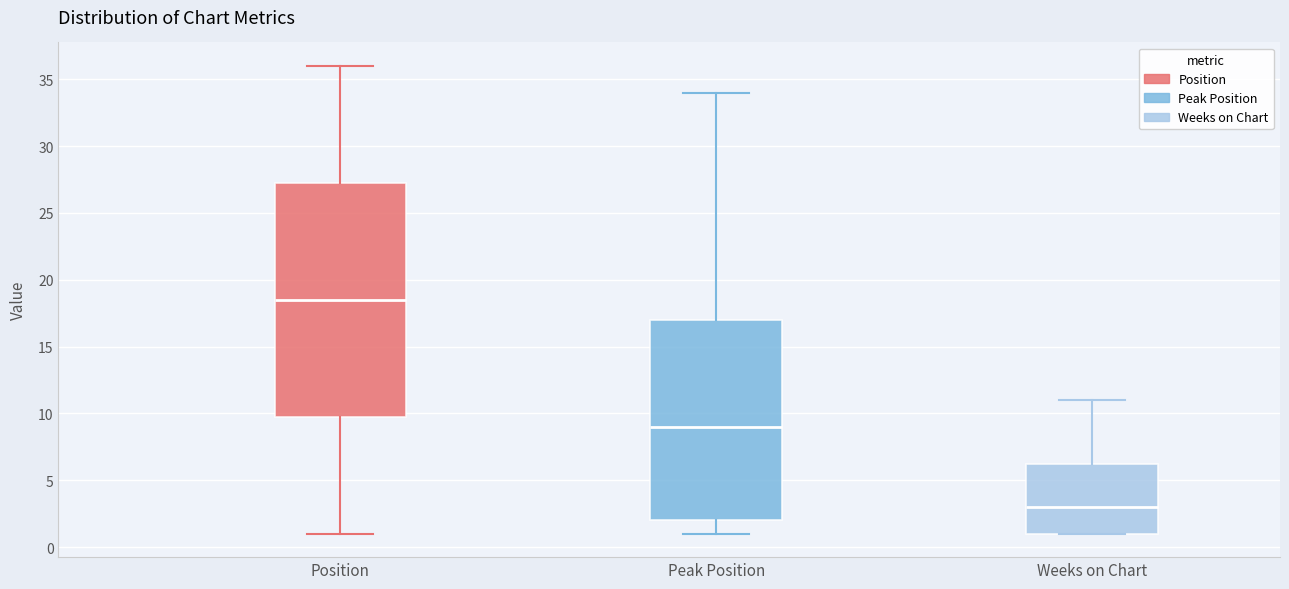

Reading left to right, read every box against the y-axis: the position of its median line, the range the box covers, and the ends of its whiskers. The values are not printed on the chart, so give them approximately, as read against the axis.

Position: median 18.5, box 10.0 to 27.5, whiskers 1.0 to 36.0
Peak Position: median 9.0, box 2.0 to 17.0, whiskers 1.0 to 34.0
Weeks on Chart: median 3.0, box 1.0 to 6.5, whiskers 1.0 to 11.0